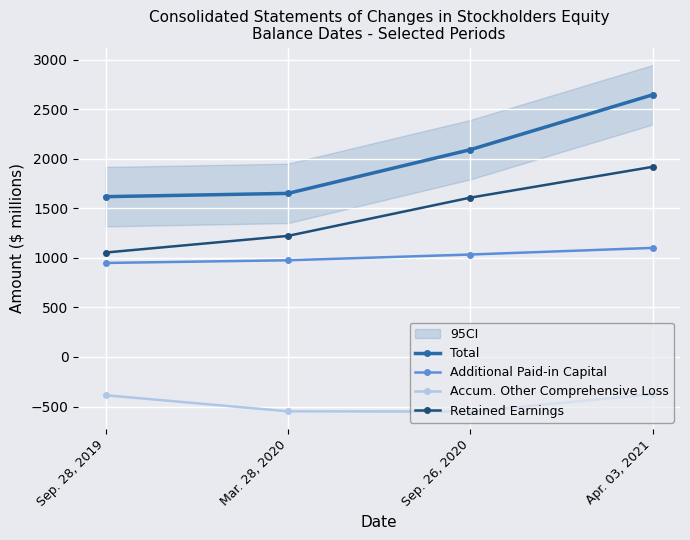

What is the label of the 1st point from the left?

Sep. 28, 2019